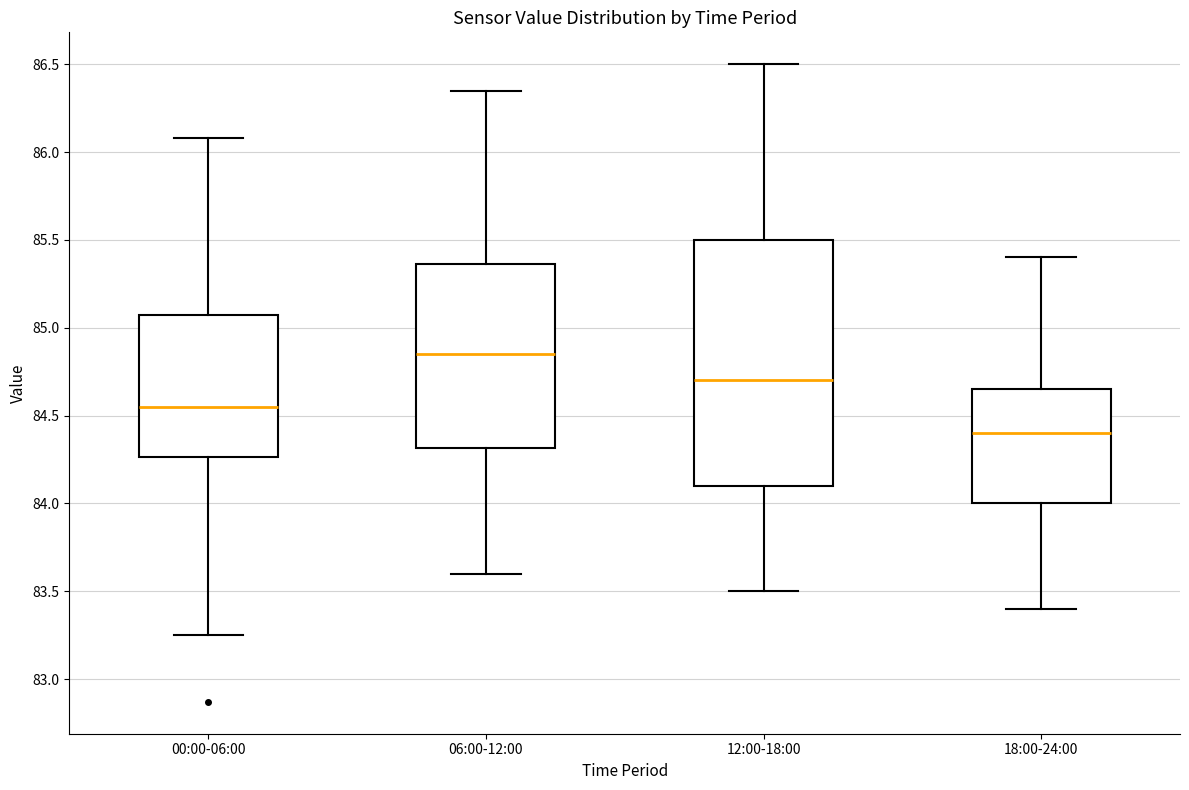

Which box is the tallest, from its lower edge to its upper edge?

12:00-18:00